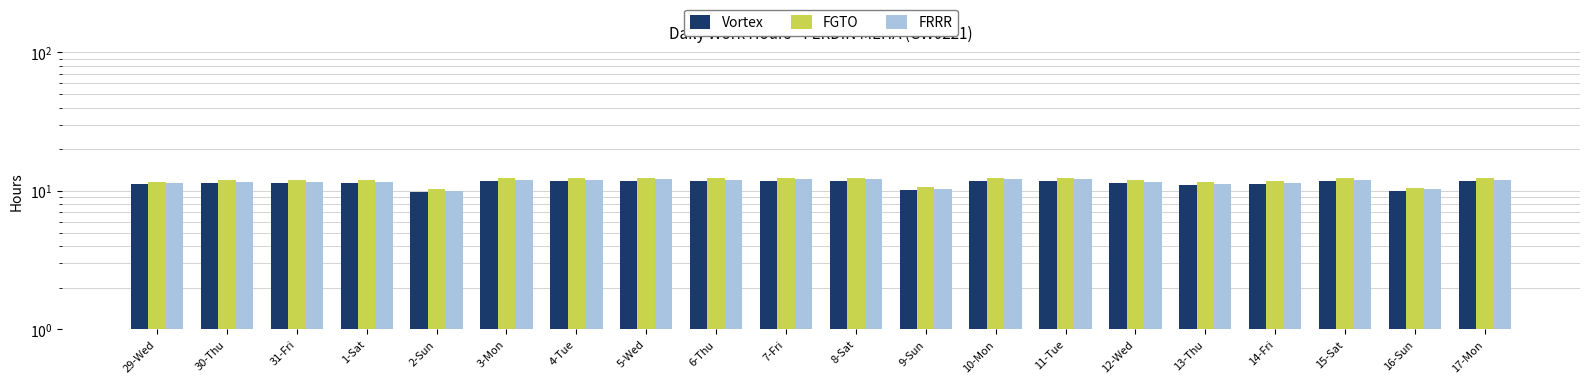

What position from the left is 17-Mon?

20